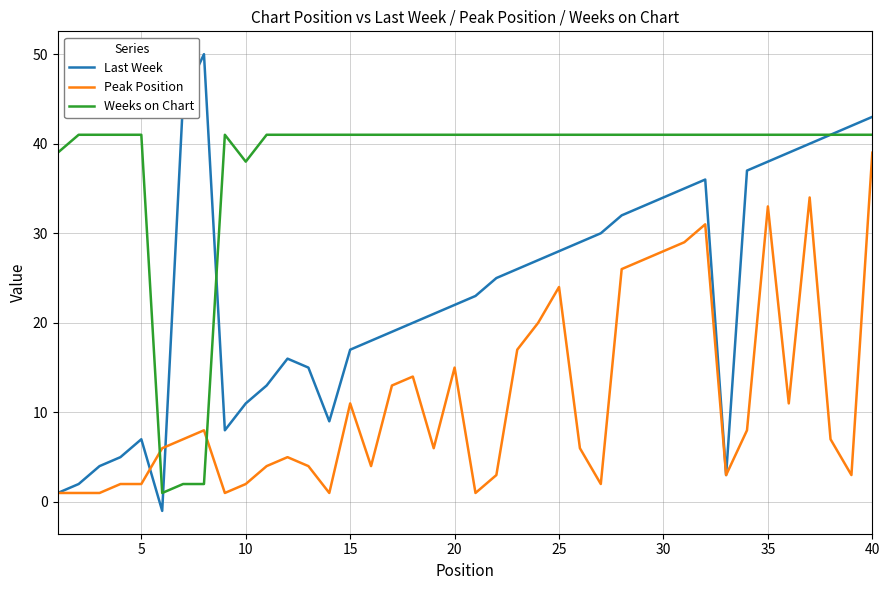

Which series has the largest total across all categories?

Weeks on Chart